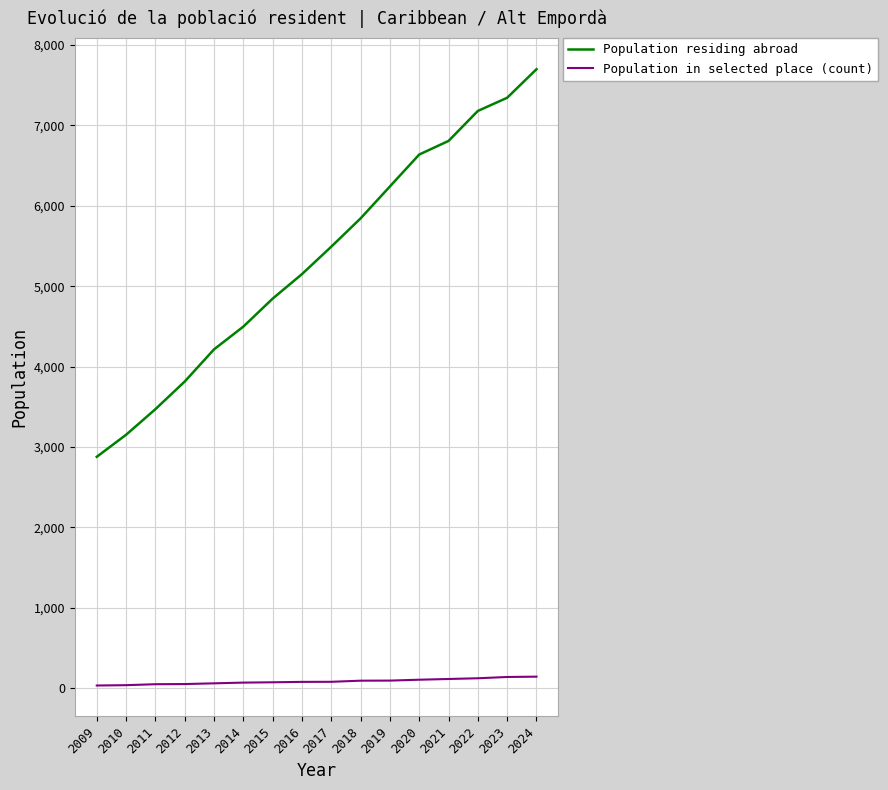

Rank the categories by Population residing abroad value from lowest to highest.

2009, 2010, 2011, 2012, 2013, 2014, 2015, 2016, 2017, 2018, 2019, 2020, 2021, 2022, 2023, 2024